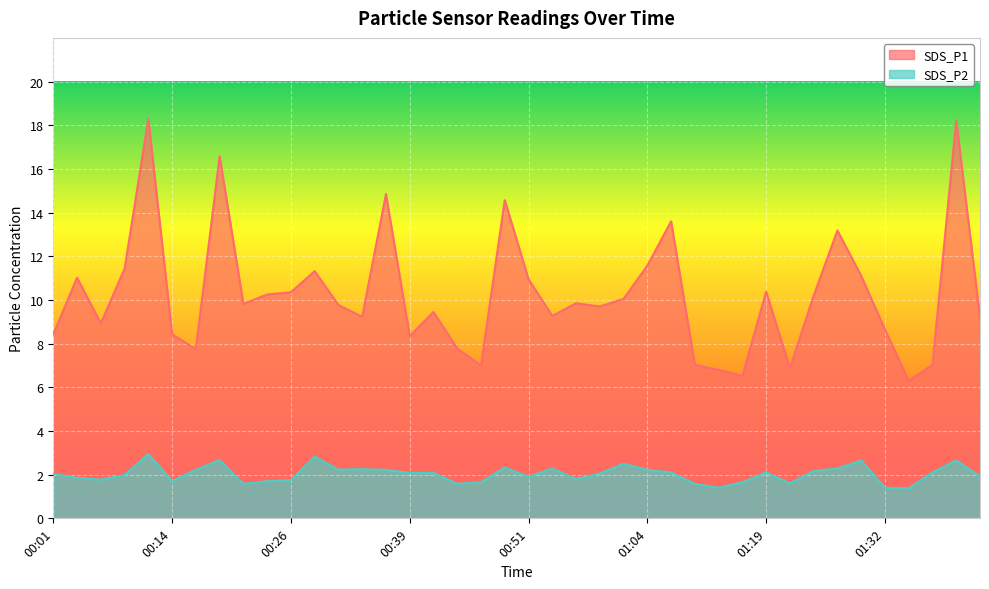

What is the difference between the highest and lowest values at 00:31?

7.5